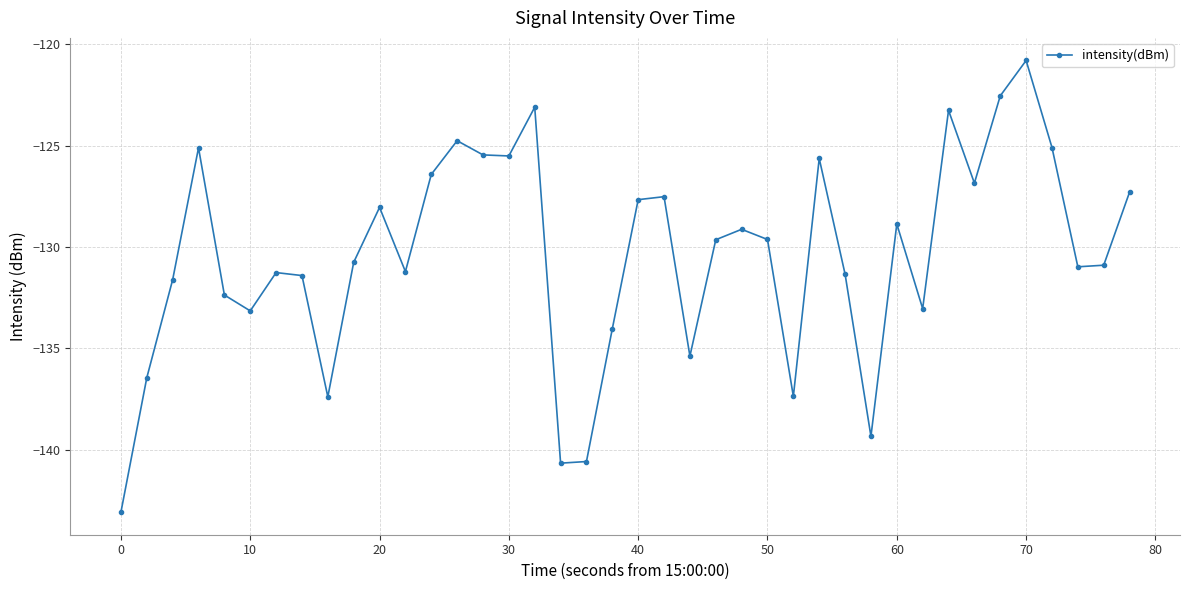

How many series are shown in this chart?

1